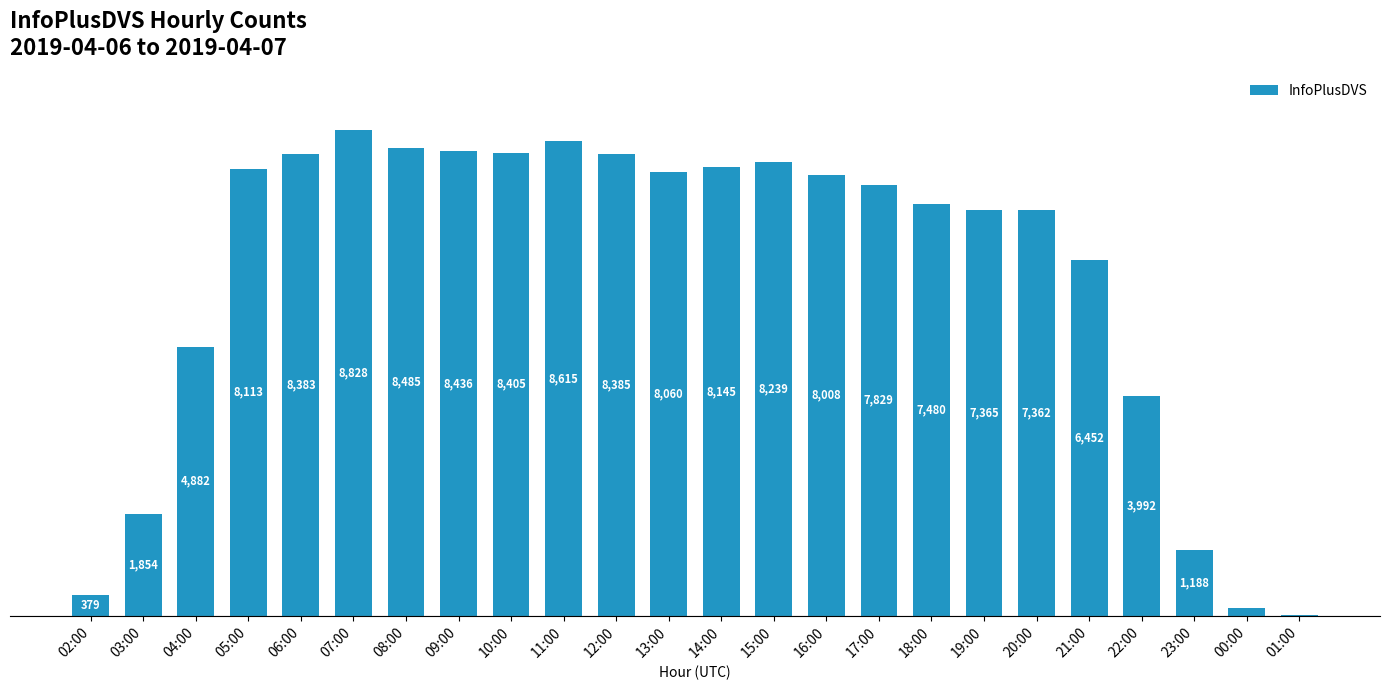

Where is the data nearest to the value 4419?

22:00